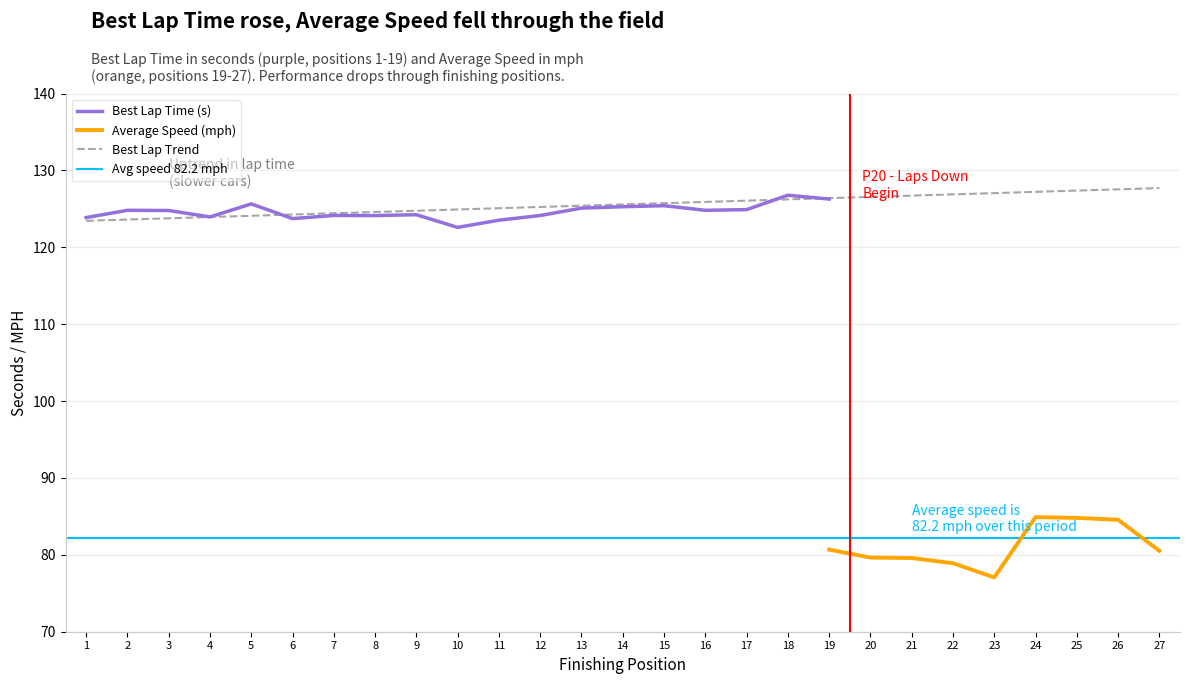

The value of Best Lap Time (s) at 12 is 77.8. True or false?

False